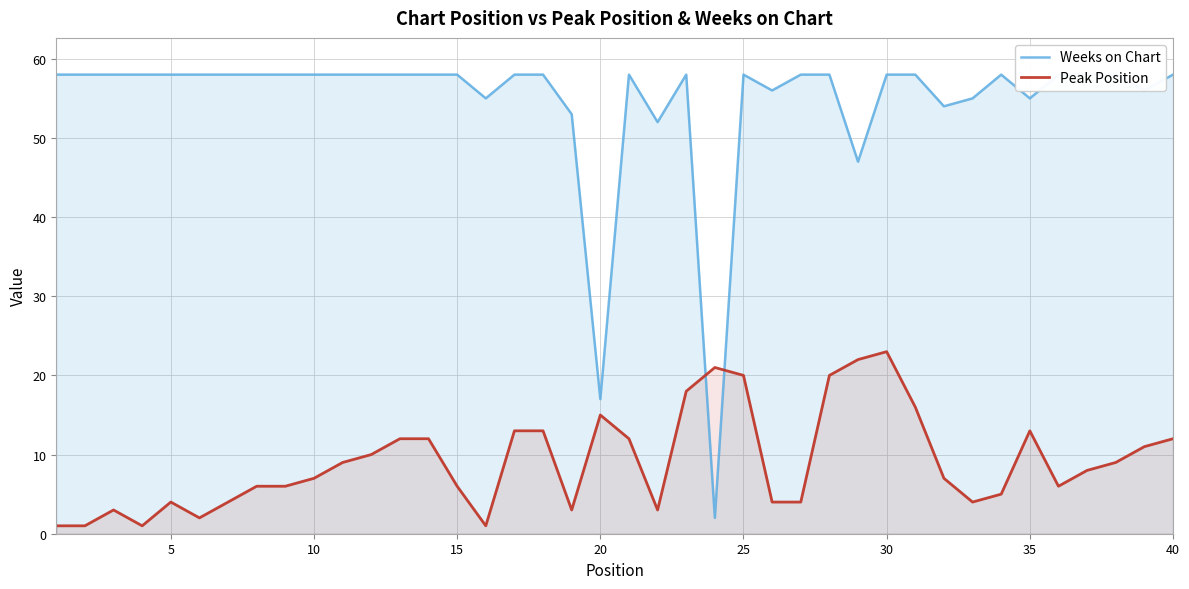

Which series has the largest total across all categories?

Weeks on Chart